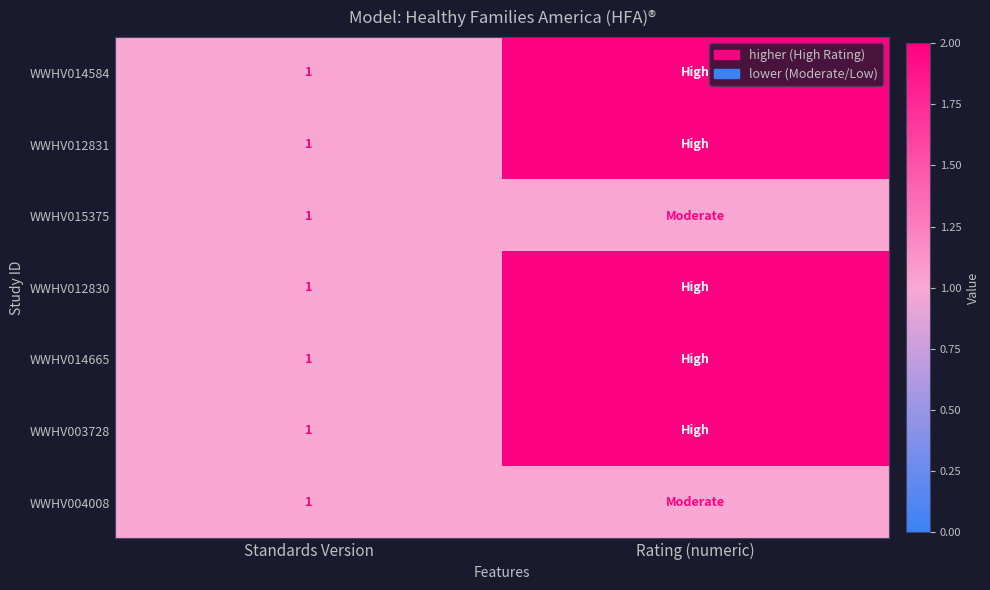

What is the total value across all series at Standards Version?

7